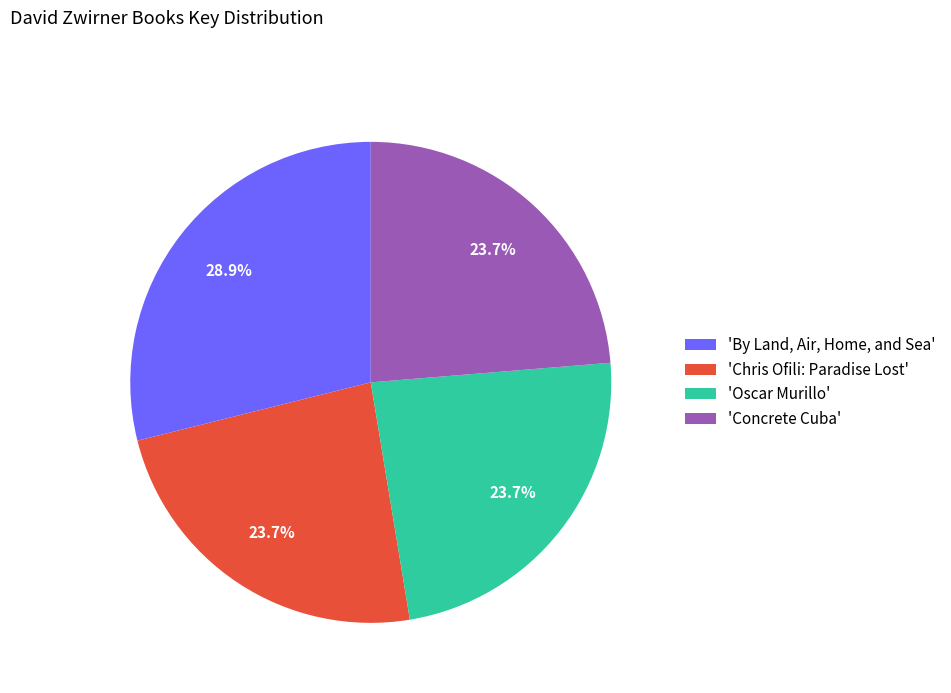

Is there any slice that represents more than half of the pie?

No